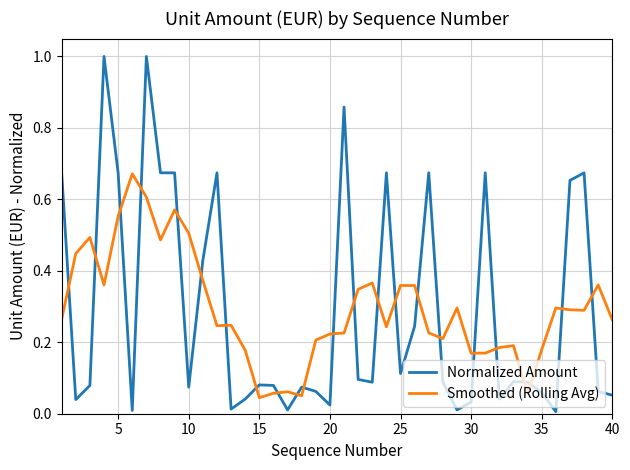

After their last crossing, which series has the higher values: Normalized Amount or Smoothed (Rolling Avg)?

Smoothed (Rolling Avg)